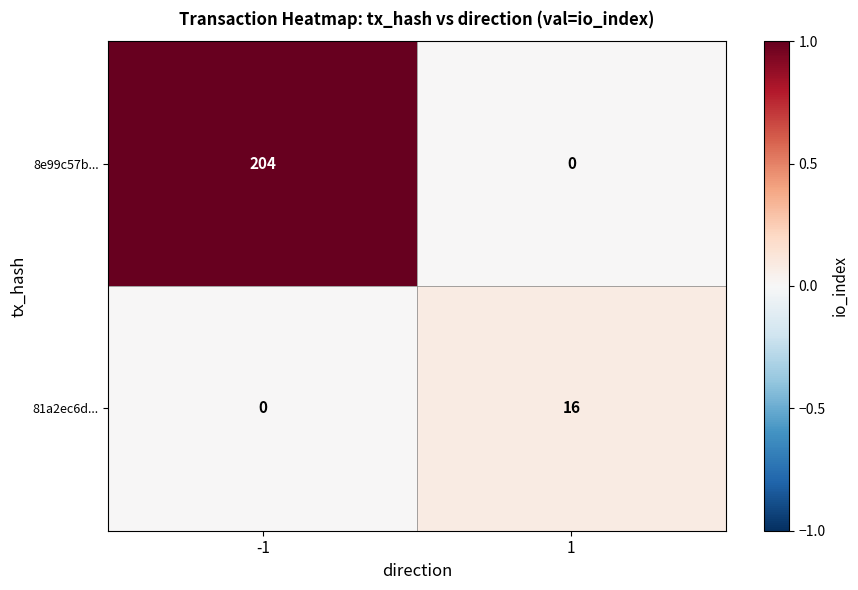

The value of 81a2ec6d... at 1 is 7. True or false?

False